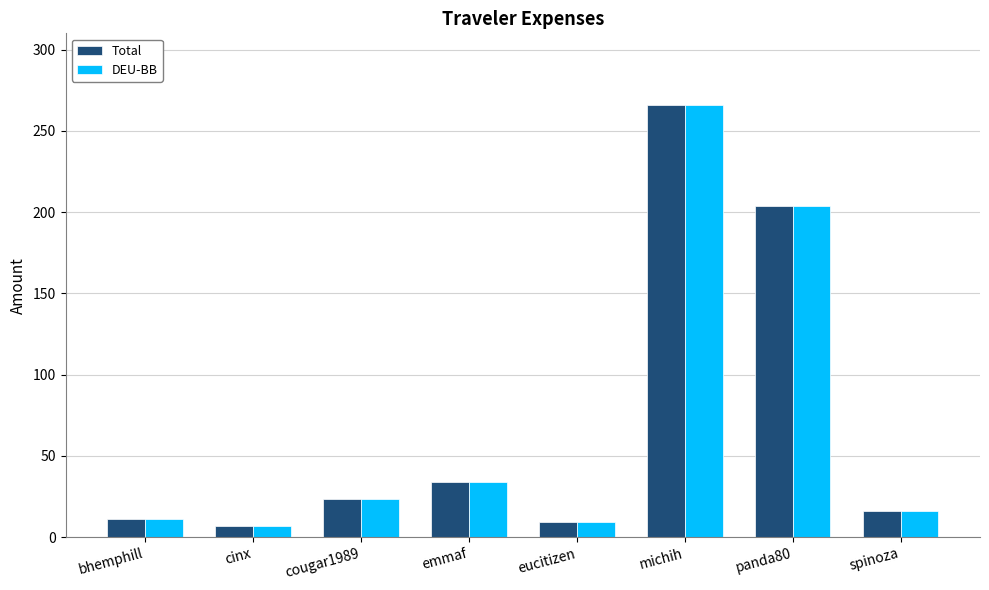

What is the difference between the second highest and second lowest values in the Total series?

194.4